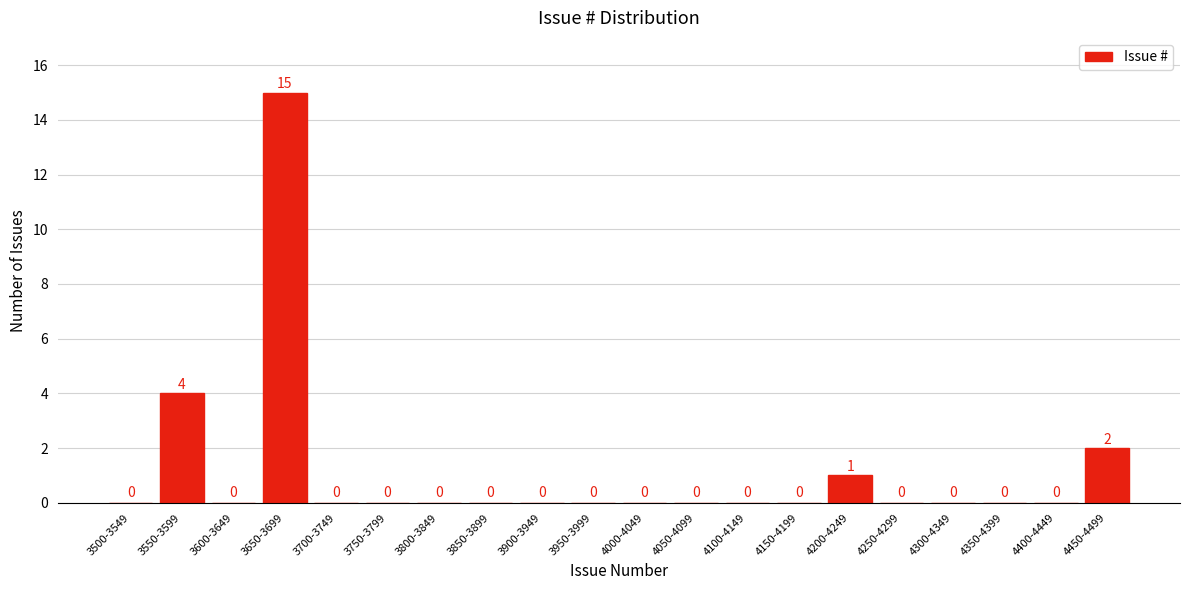

Reading right to left, extract all data points from this chart.

4450-4499=2	4400-4449=0	4350-4399=0	4300-4349=0	4250-4299=0	4200-4249=1	4150-4199=0	4100-4149=0	4050-4099=0	4000-4049=0	3950-3999=0	3900-3949=0	3850-3899=0	3800-3849=0	3750-3799=0	3700-3749=0	3650-3699=15	3600-3649=0	3550-3599=4	3500-3549=0